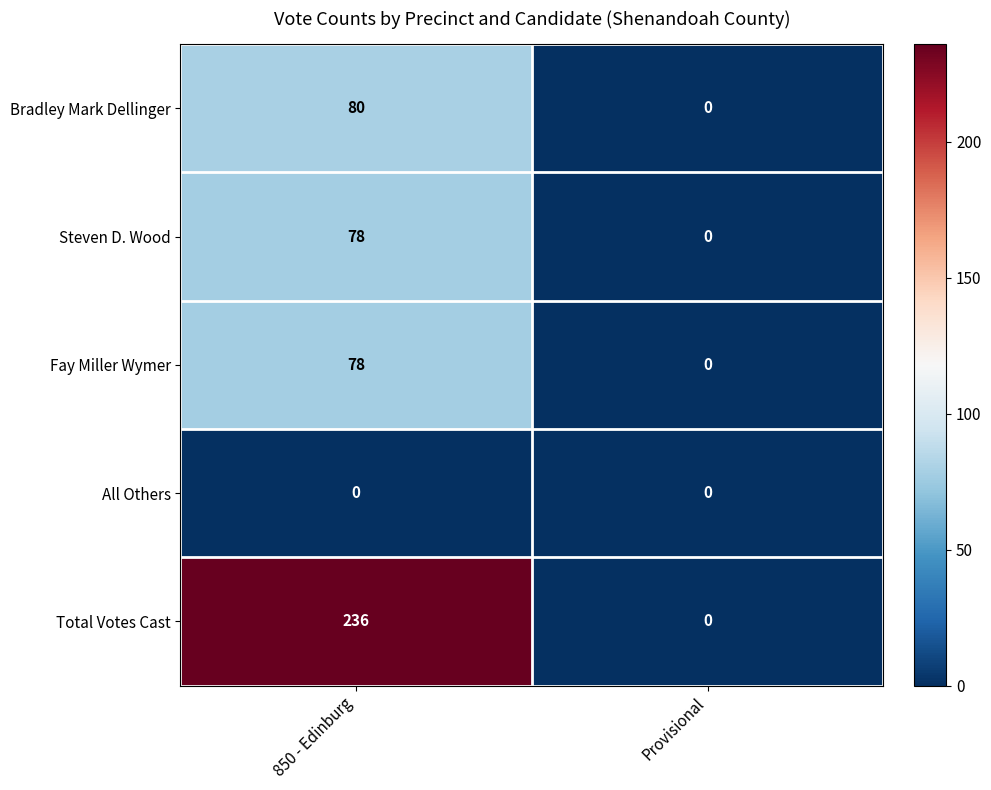

Reading left to right, what are all the values shown in this chart?

Bradley Mark Dellinger: 850 - Edinburg=80	Provisional=0
Steven D. Wood: 850 - Edinburg=78	Provisional=0
Fay Miller Wymer: 850 - Edinburg=78	Provisional=0
All Others: 850 - Edinburg=0	Provisional=0
Total Votes Cast: 850 - Edinburg=236	Provisional=0